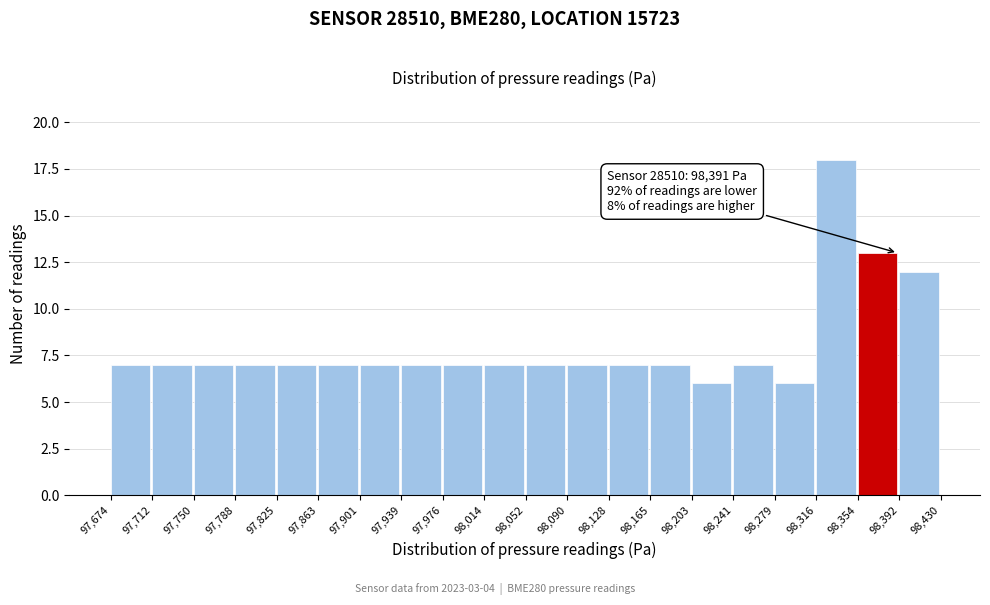

Which range on the x-axis has the tallest bar?

98,316 to 98,354